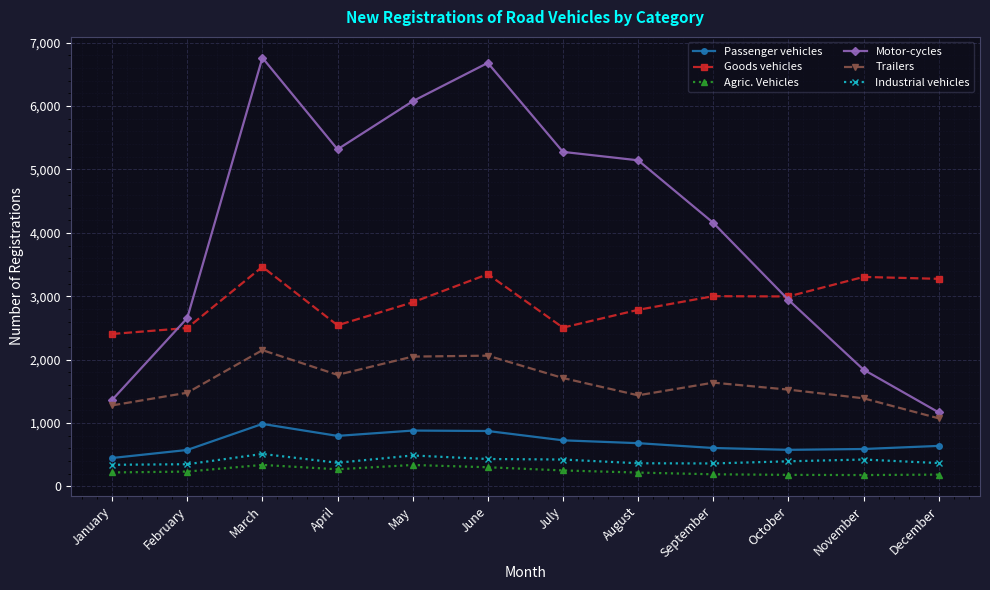

In Motor-cycles, how many points are lower than both neighbors (excluding endpoints)?

1